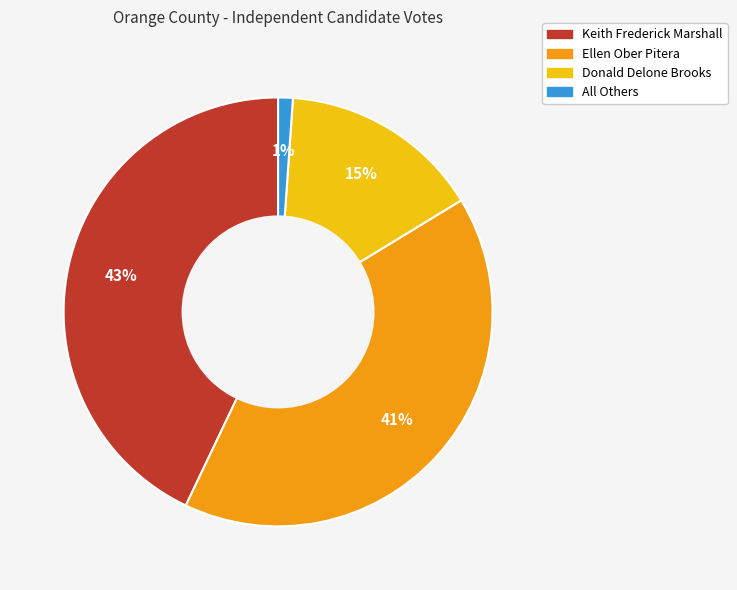

Count the number of slices in the pie.

4